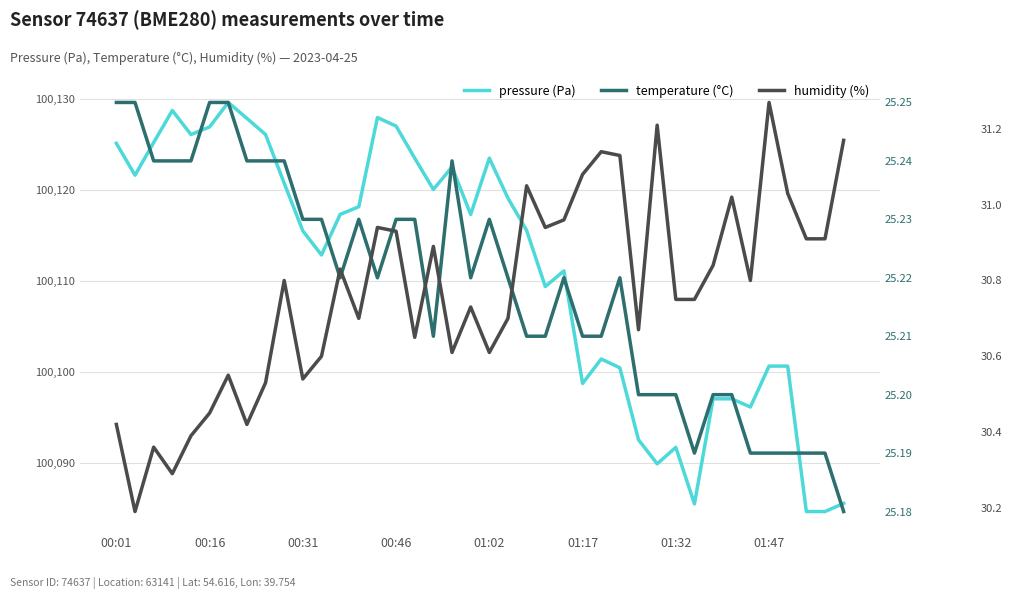

Is the value of temperature at 01:02 greater than the value of pressure at 20?

No